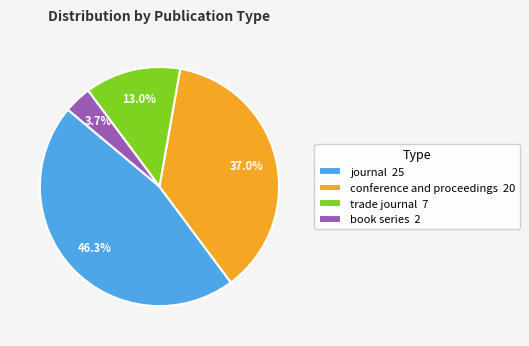

The conference and proceedings slice represents 37% of the pie. True or false?

True